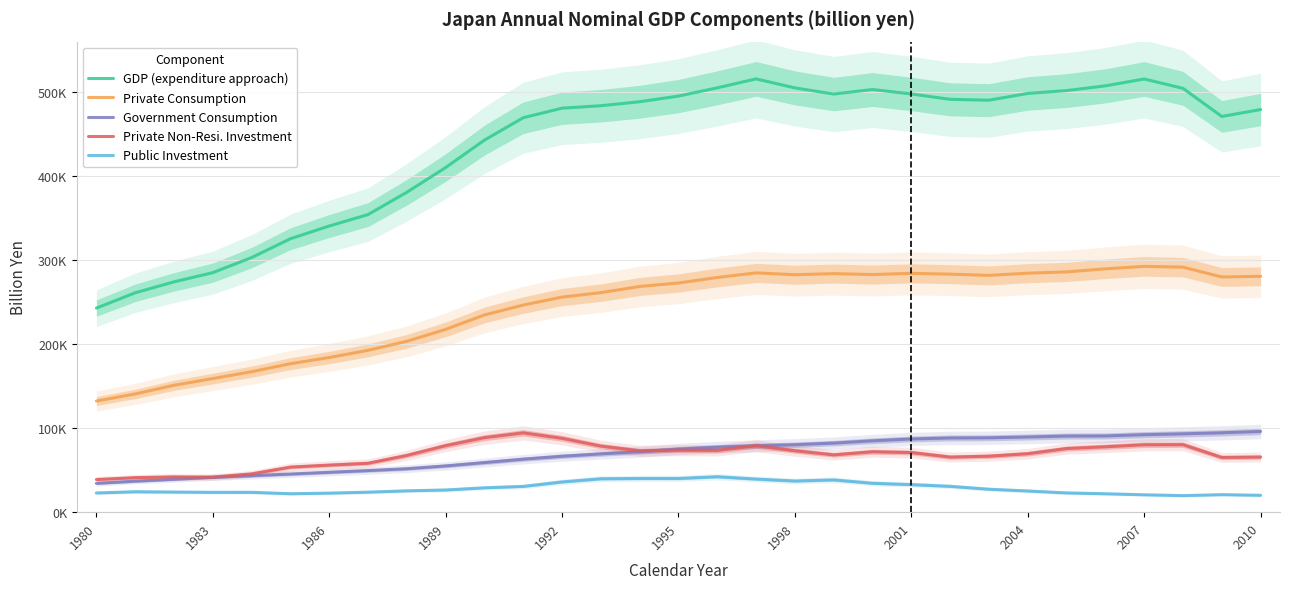

Does the chart have visible grid lines?

Yes